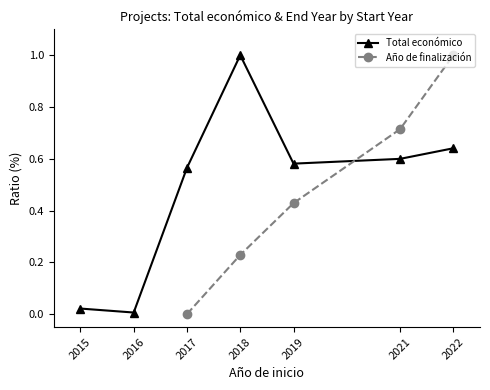

How many distinct data groups are displayed?

2